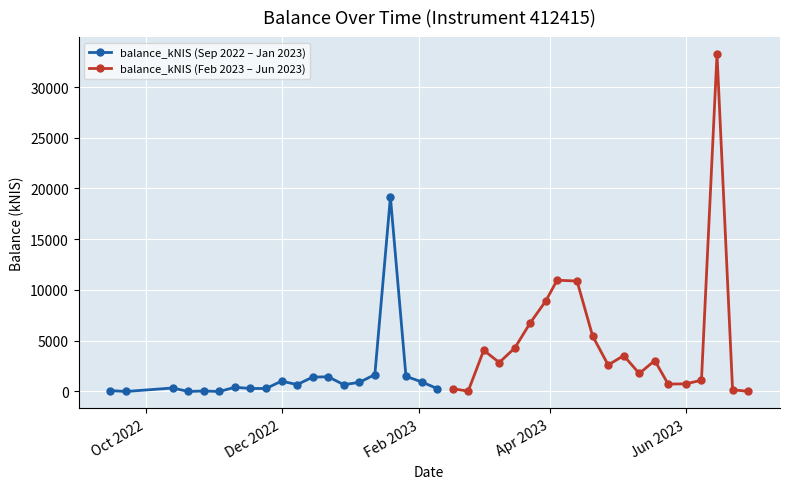

True or false: balance_kNIS (Feb 2023 – Jun 2023) has more than 0 points higher than both neighbors.

True